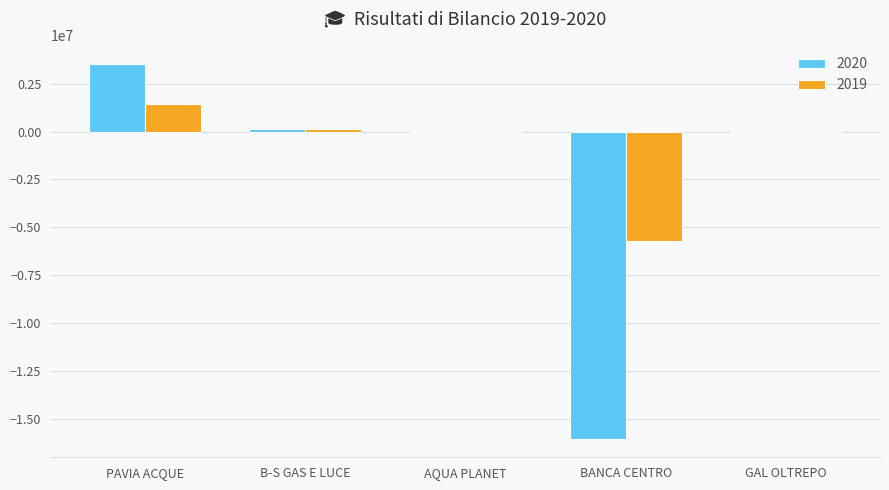

Where does the 2019 series first go above -16951?

PAVIA ACQUE